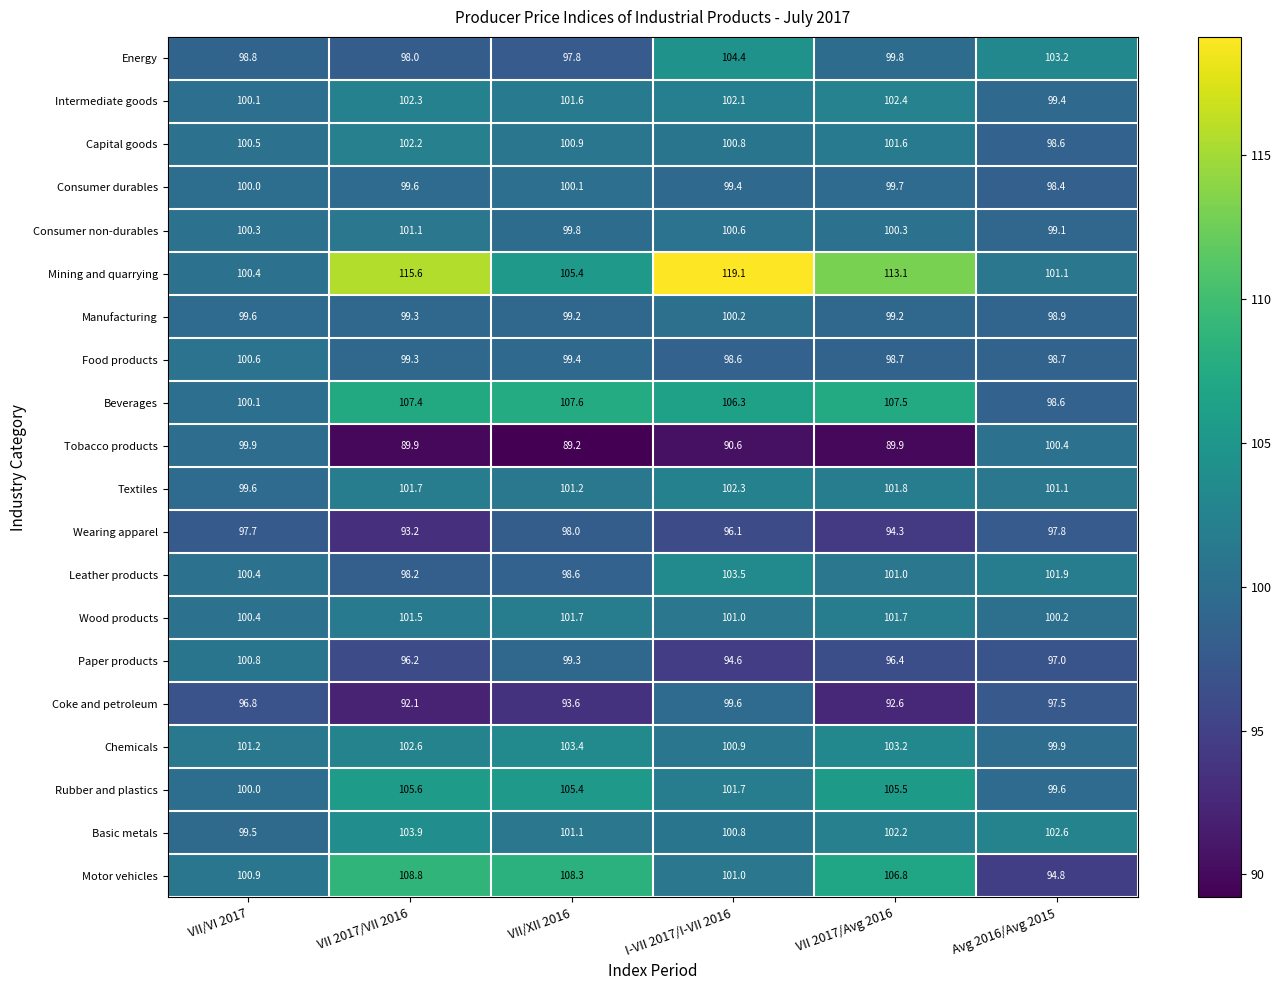

The value of Coke and petroleum at VII 2017/VII 2016 is 92.1. True or false?

True